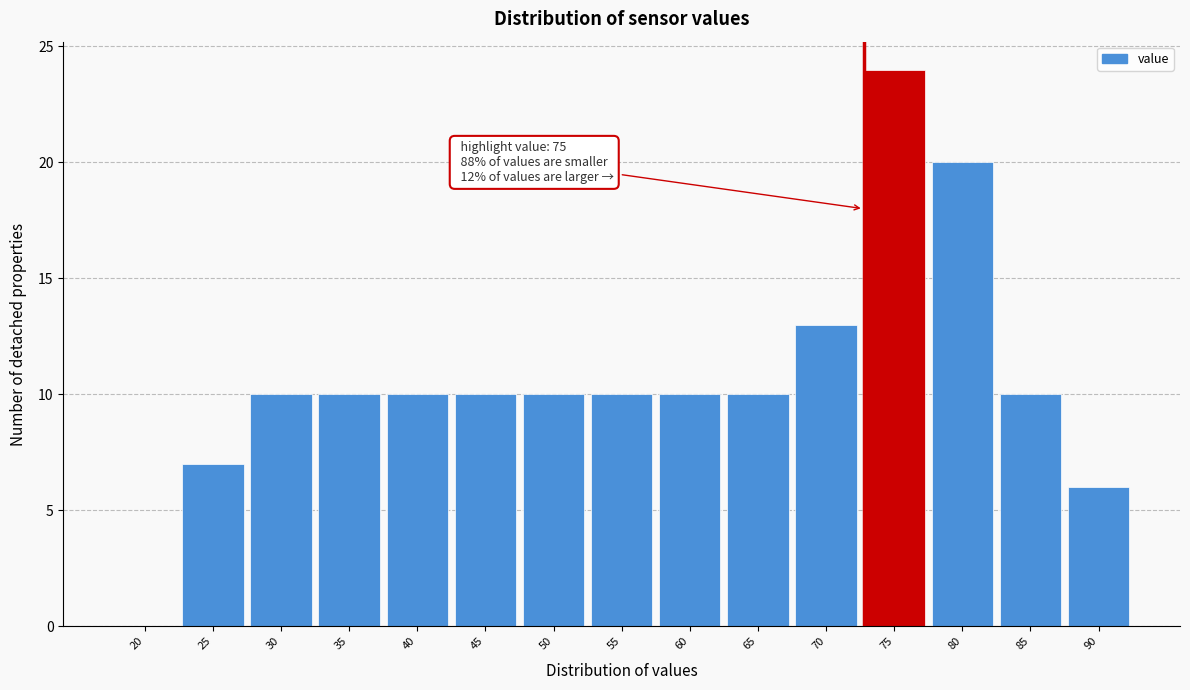

Reading left to right, list all the values displayed in this chart.

20=0	25=7	30=10	35=10	40=10	45=10	50=10	55=10	60=10	65=10	70=13	75=24	80=20	85=10	90=6